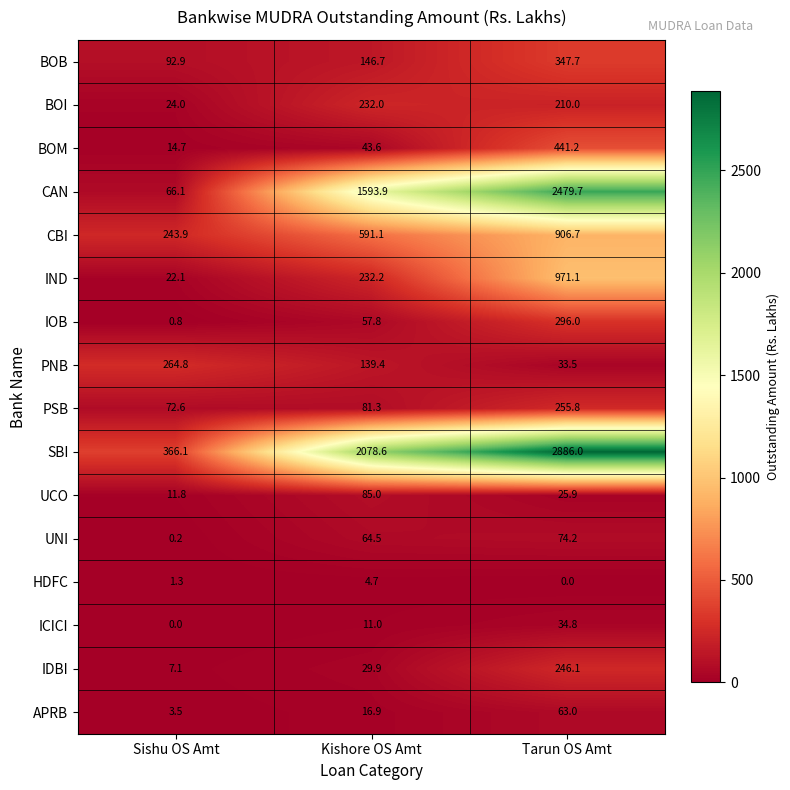

The value of PNB at Tarun OS Amt is 44.6. True or false?

False